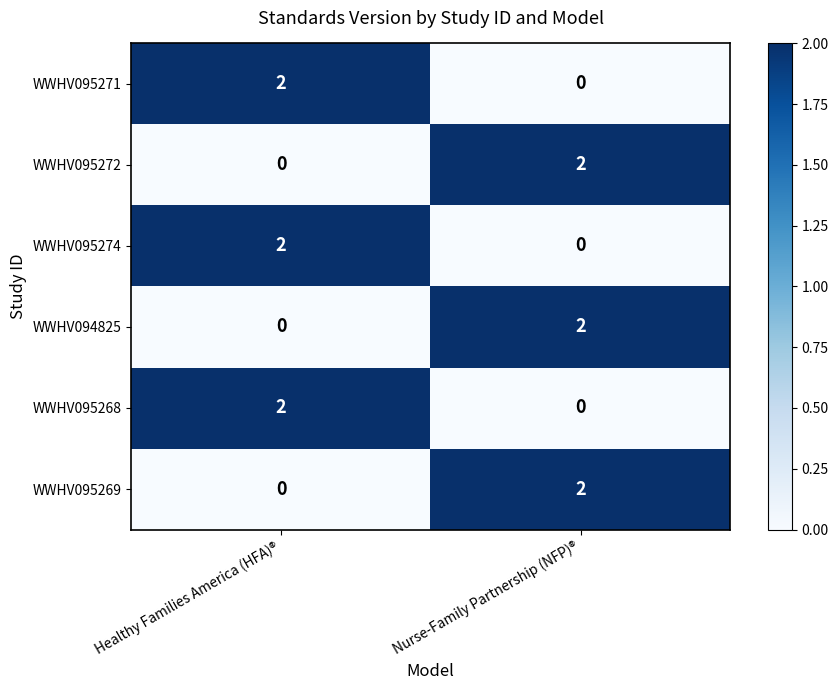

Rank the categories by WWHV095271 value from highest to lowest.

Healthy Families America (HFA)®, Nurse-Family Partnership (NFP)®